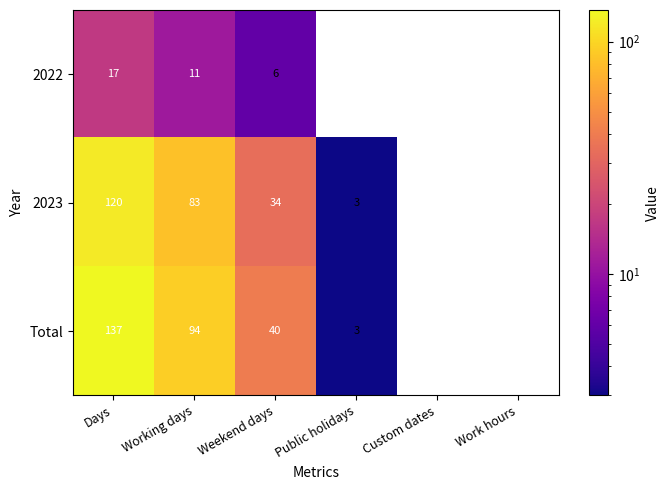

What is the difference between the highest and lowest values at Weekend days?

34